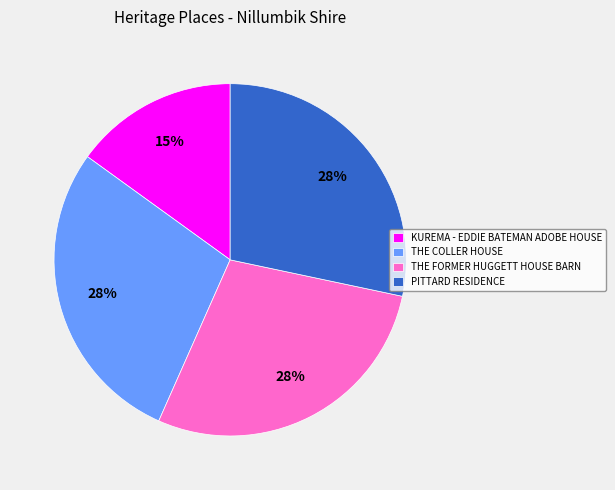

Is PITTARD RESIDENCE the majority of the pie?

No